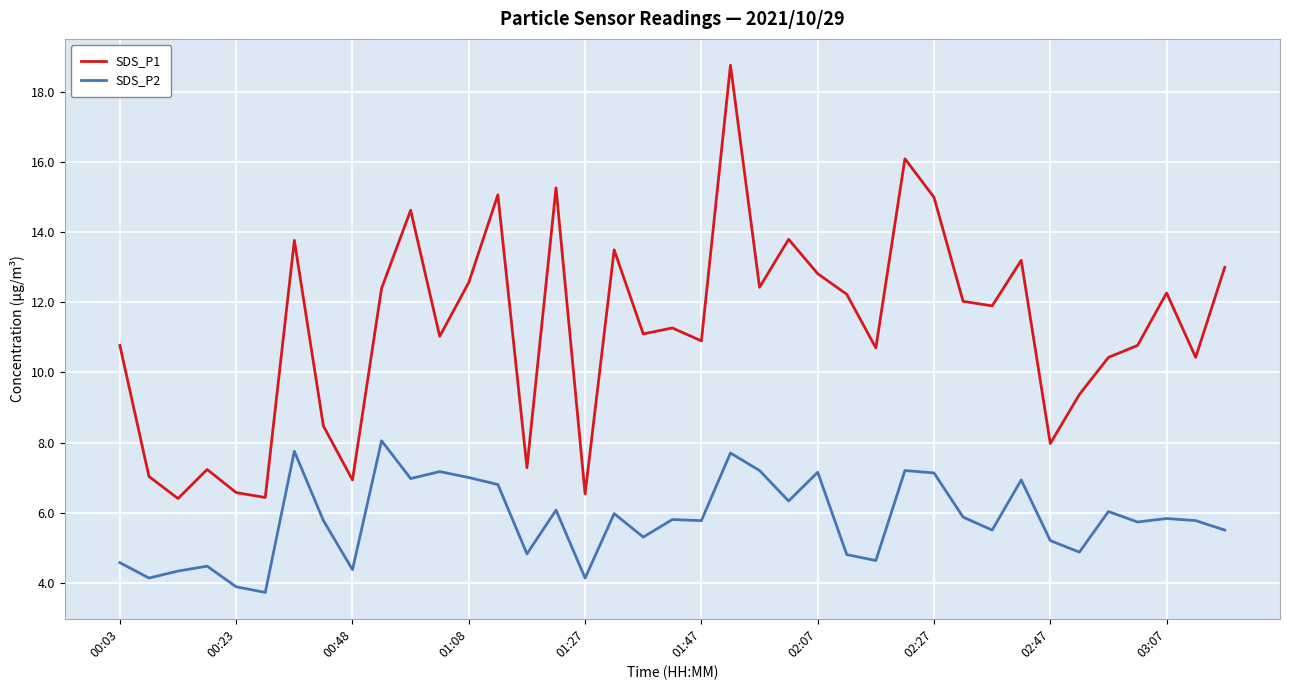

Which series has the widest spread of values?

SDS_P1